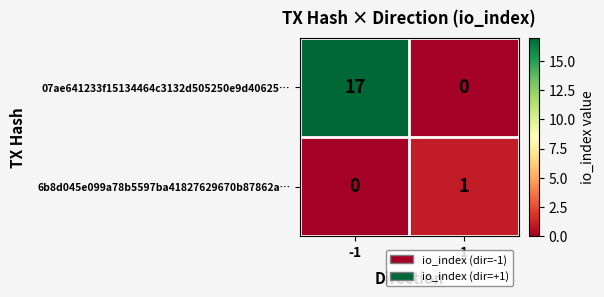

What is the sum of all 07ae641233f15134464c3132d505250e9d40625… values?

17